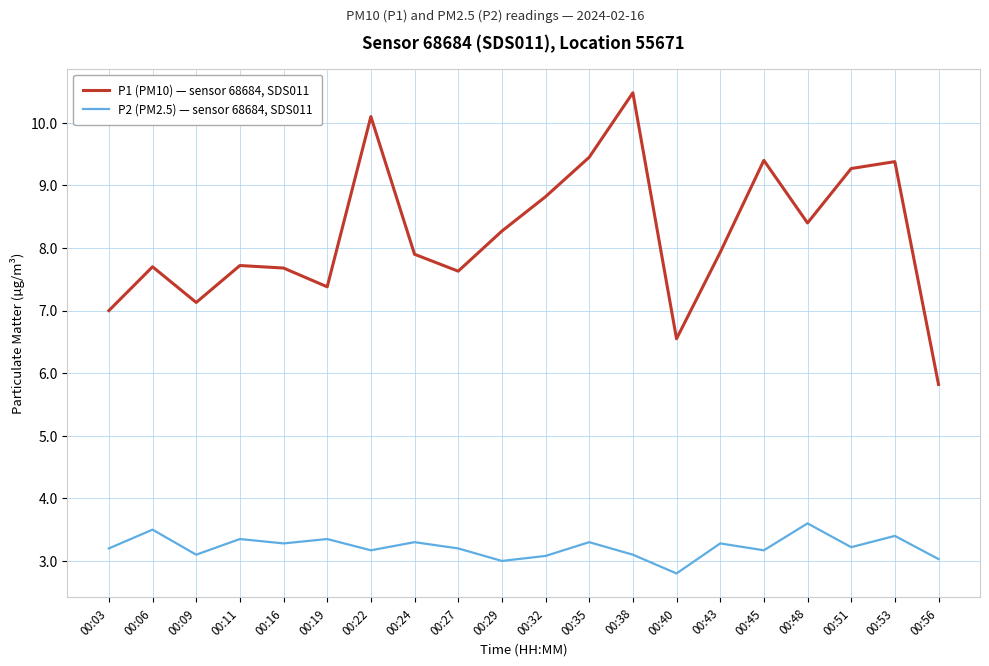

True or false: P2 (PM2.5) — sensor 68684, SDS011 has more than 0 interior local peaks.

True